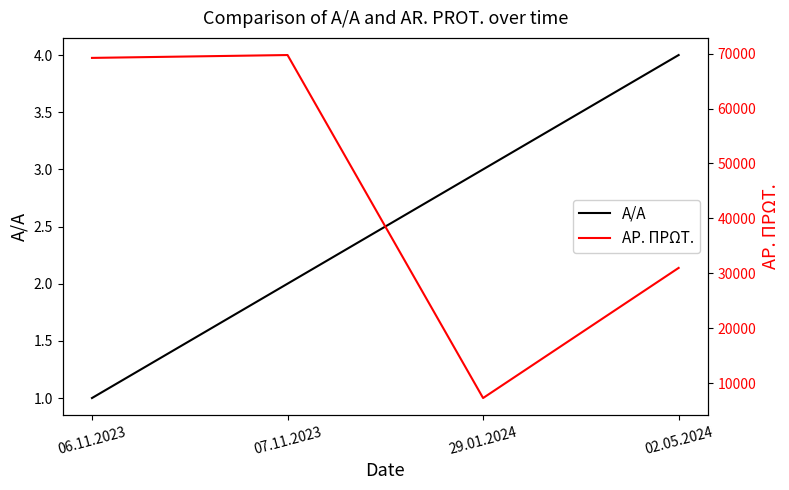

How many data points does each series have?

4